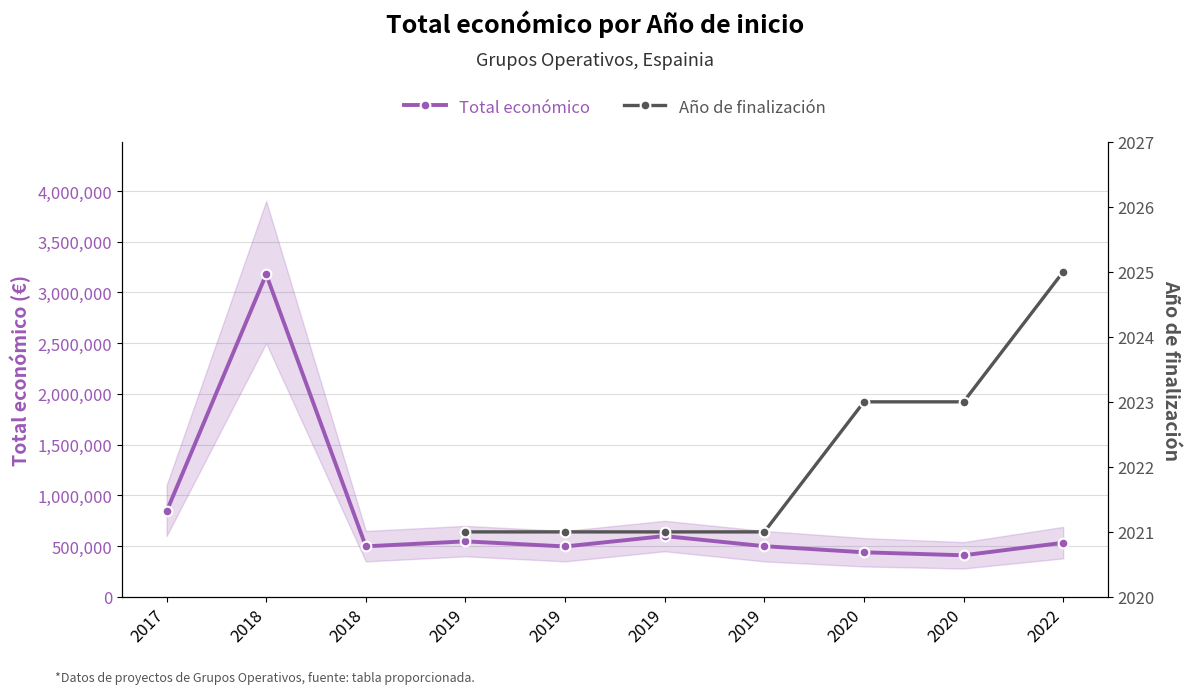

True or false: Total económico and Año de finalización cross at least once.

False